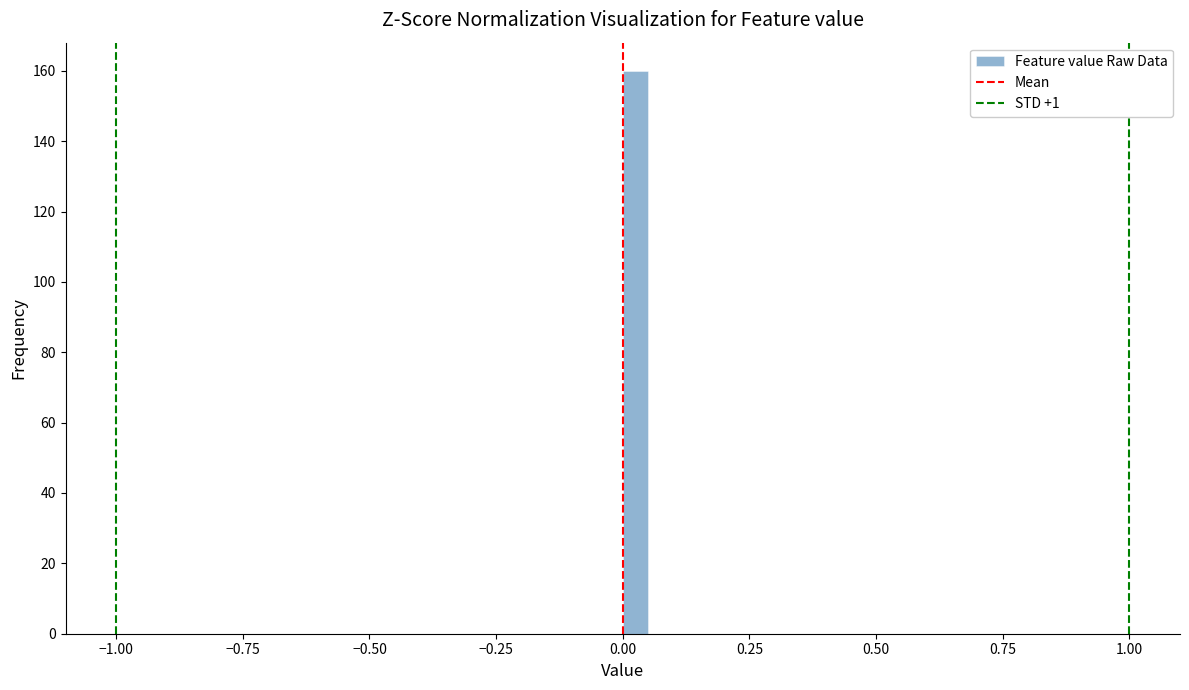

Around what value on the x-axis is the tallest bar? Give the approximate position of its centre, as read against the axis.

0.05